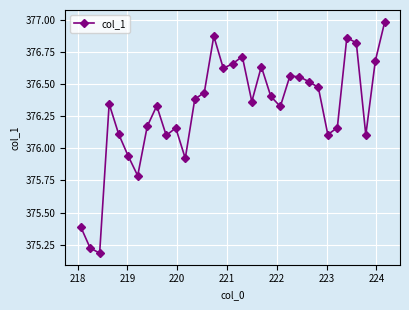

What is the sum of all values?

12417.9